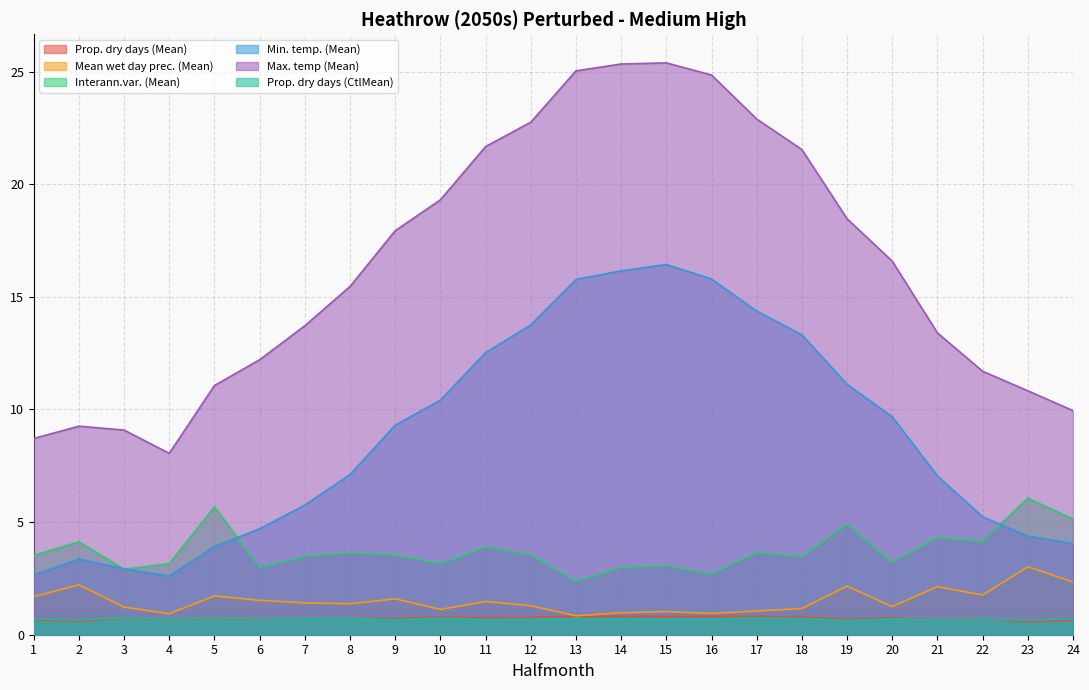

Rank the series by their maximum value, from highest to lowest.

Max. temp (Mean), Min. temp. (Mean), Interann.var. (Mean), Mean wet day prec. (Mean), Prop. dry days (Mean), Prop. dry days (CtlMean)